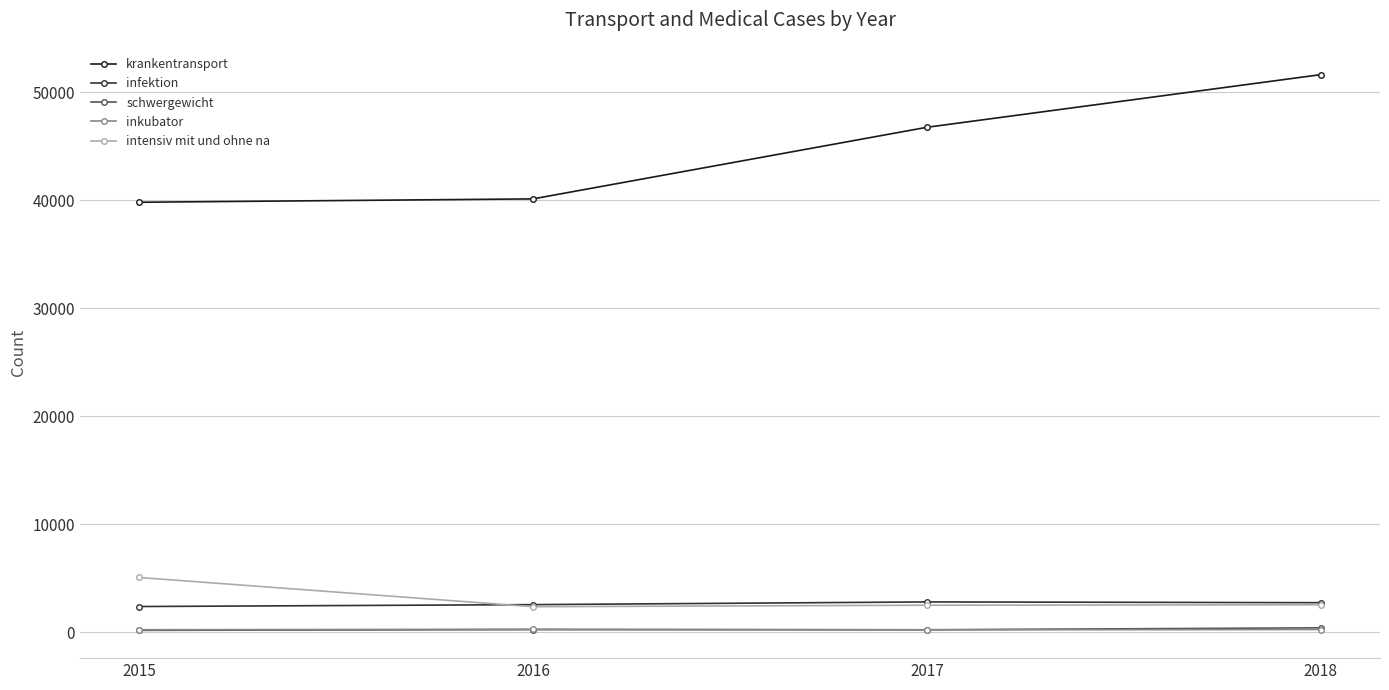

Is it true that inkubator equals 273 at 2016?

True